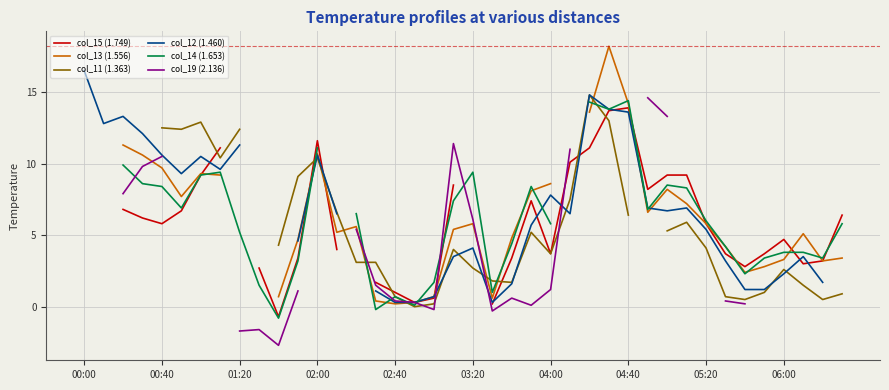

Which series ends up on top after the final intersection of col_15 (1.749) and col_19 (2.136)?

col_19 (2.136)